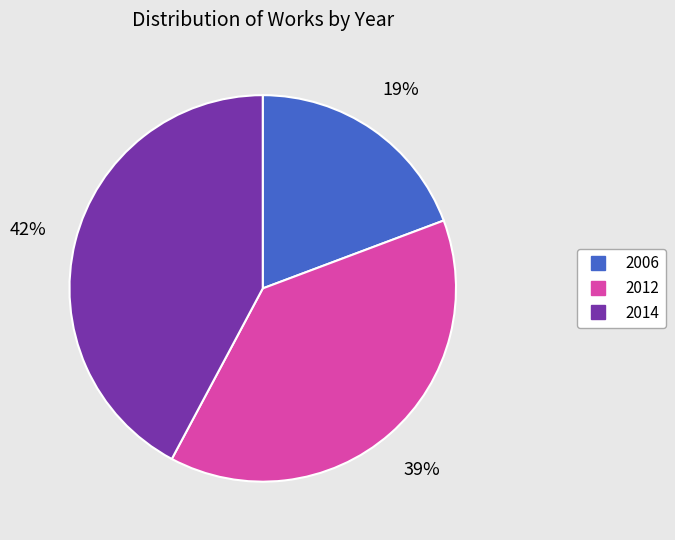

Which has a higher value, 2006 or 2014?

2014